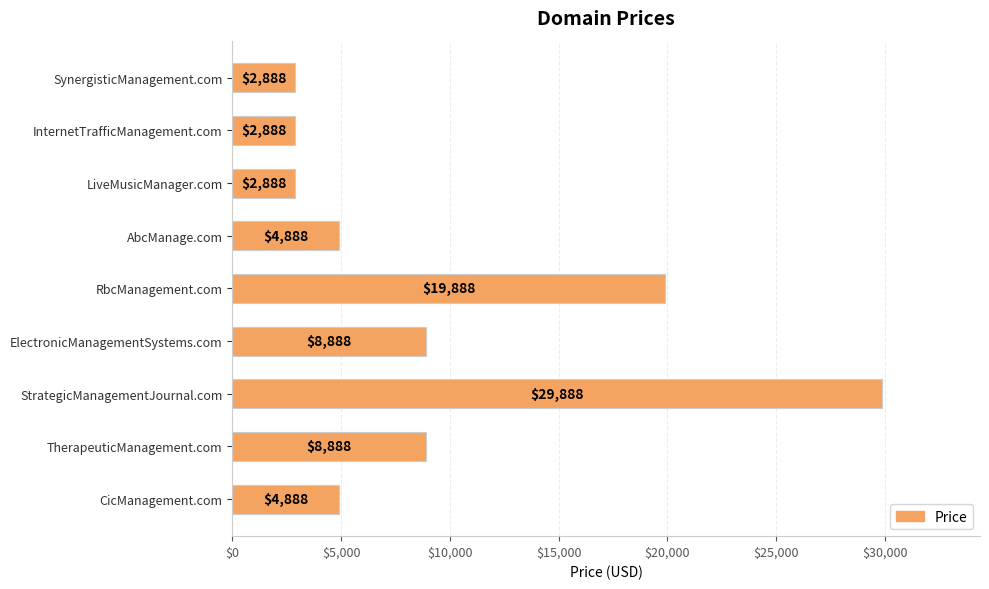

What is the ratio of the value at ElectronicManagementSystems.com to the value at CicManagement.com?

1.8